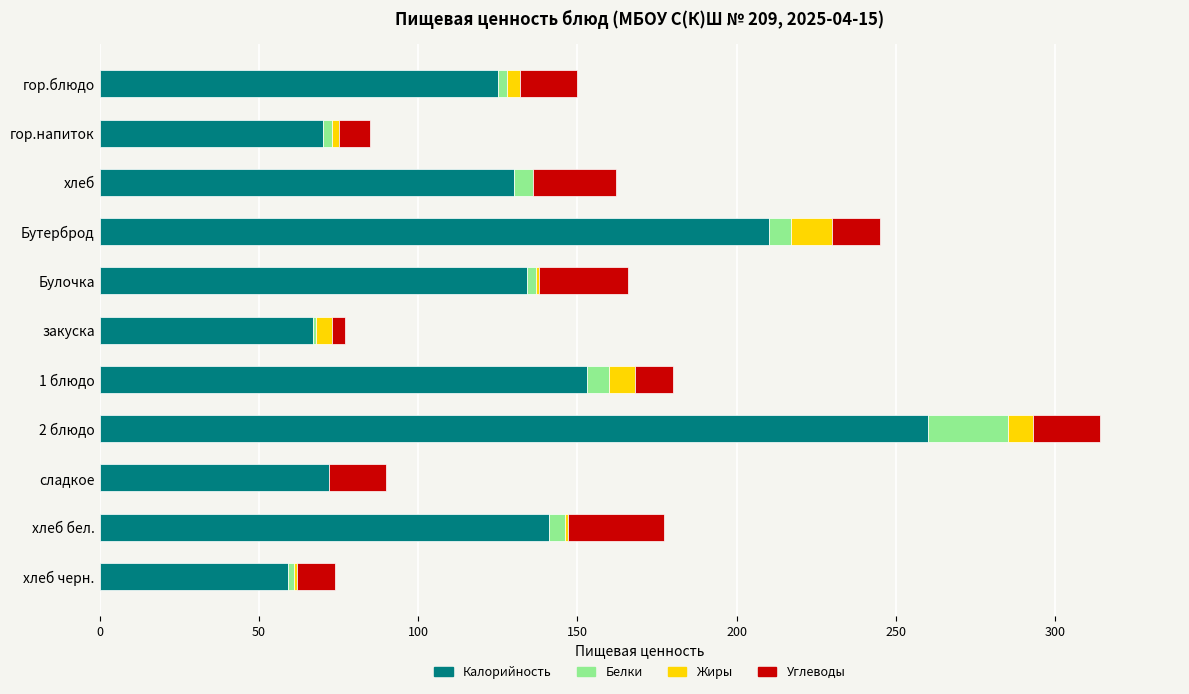

What is the sum of the Калорийность values at Бутерброд and сладкое?

282